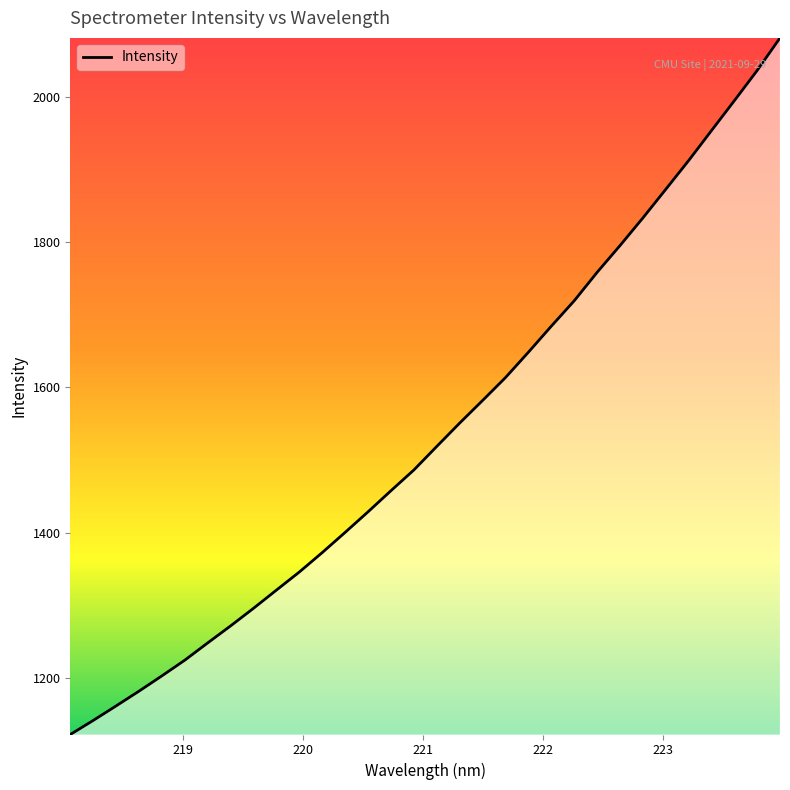

What is the smallest value displayed?

1122.6